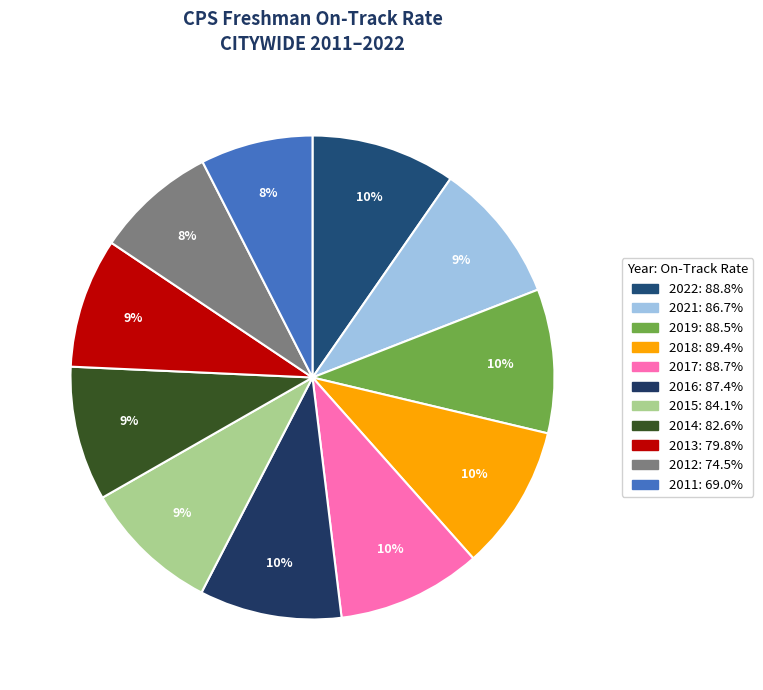

To the nearest percent, what percentage of the pie is 2019?

10%